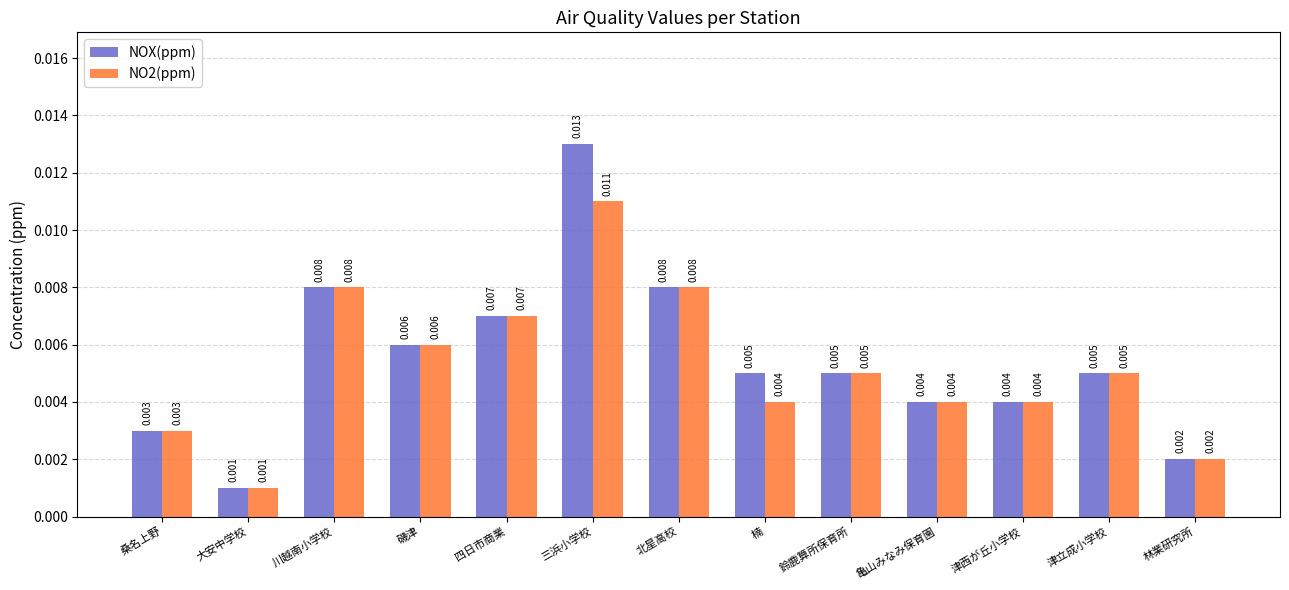

How many bars are there in total?

26